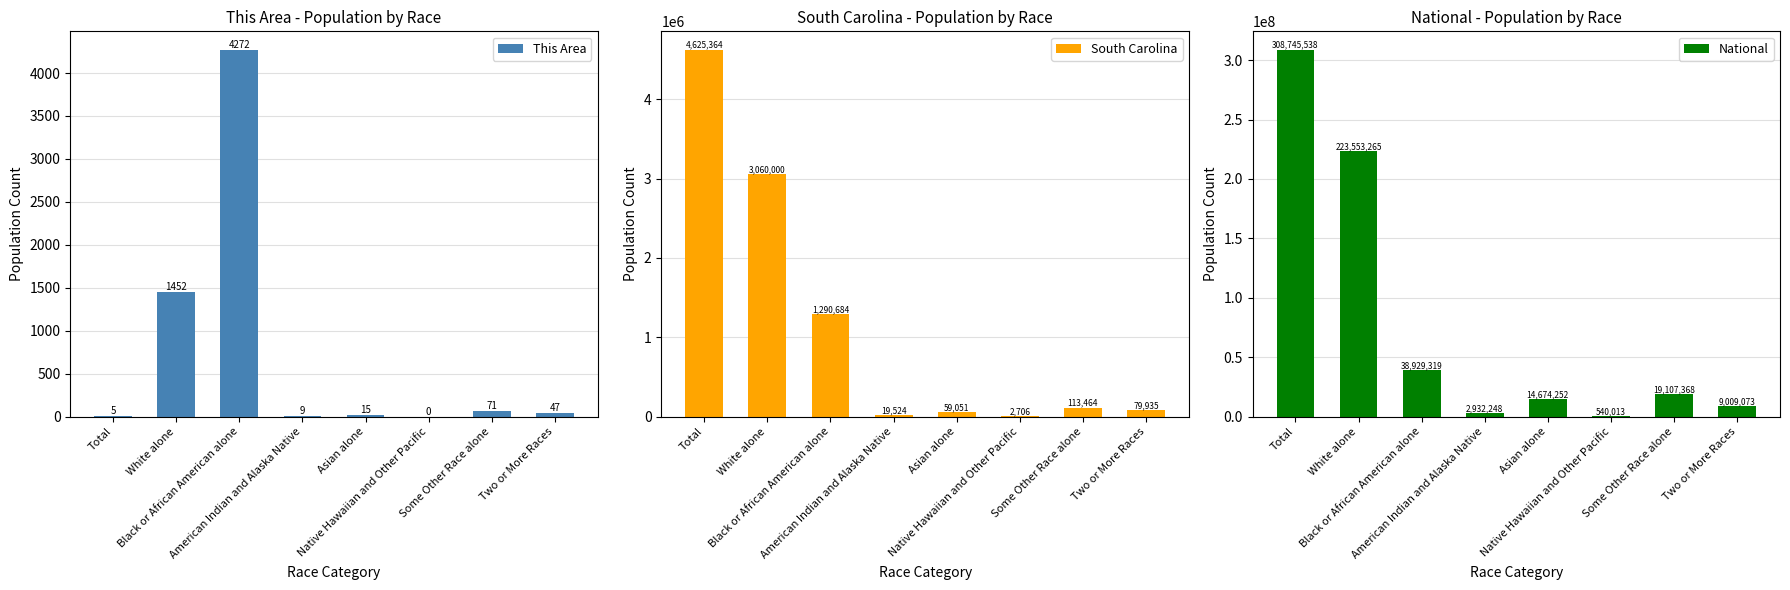

The value of South Carolina at White alone is 1754528. True or false?

False